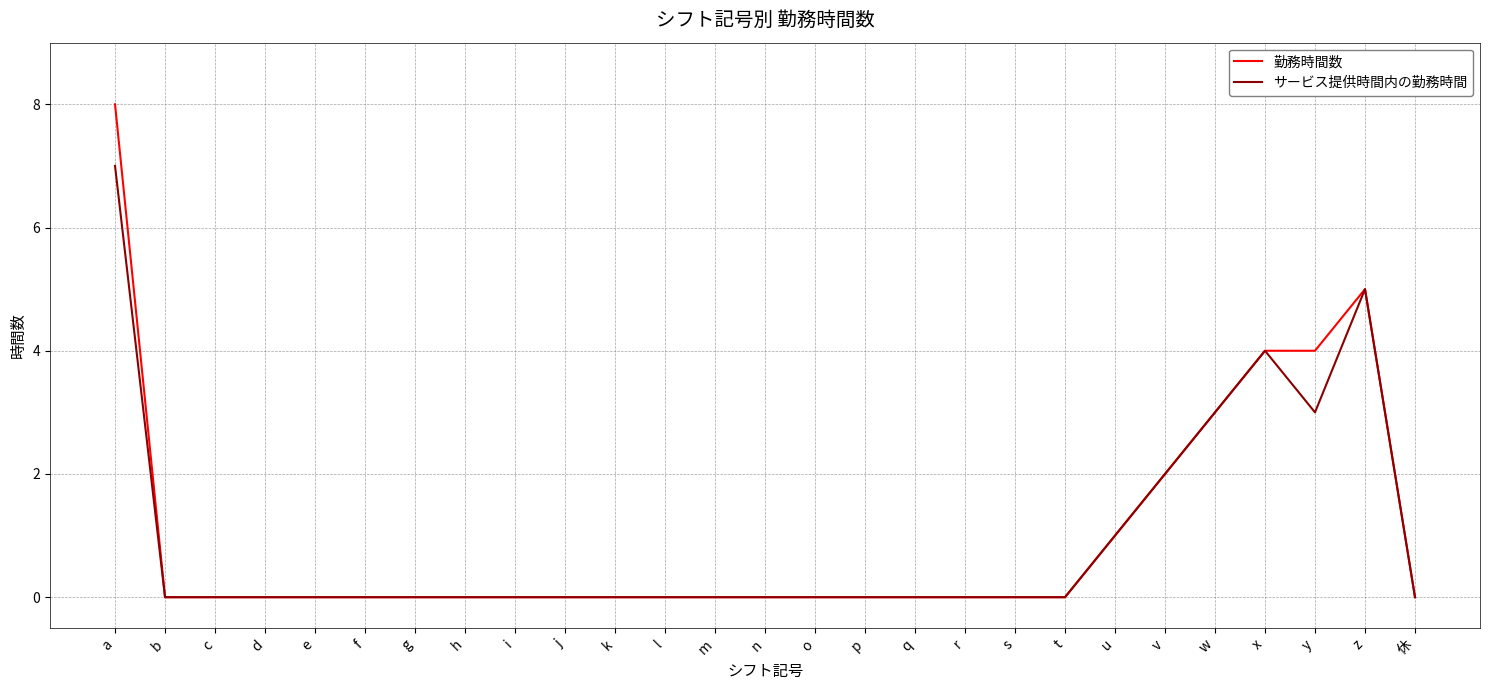

The サービス提供時間内の勤務時間 series shows 7 at z. True or false?

False